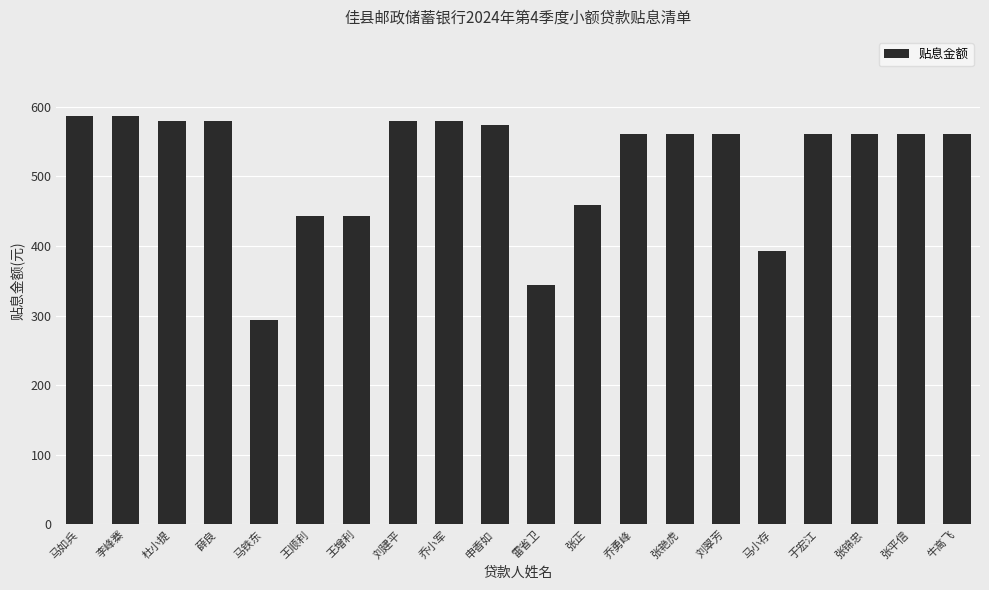

What is the change in value from 马铁东 to 张艳虎?

+267.8